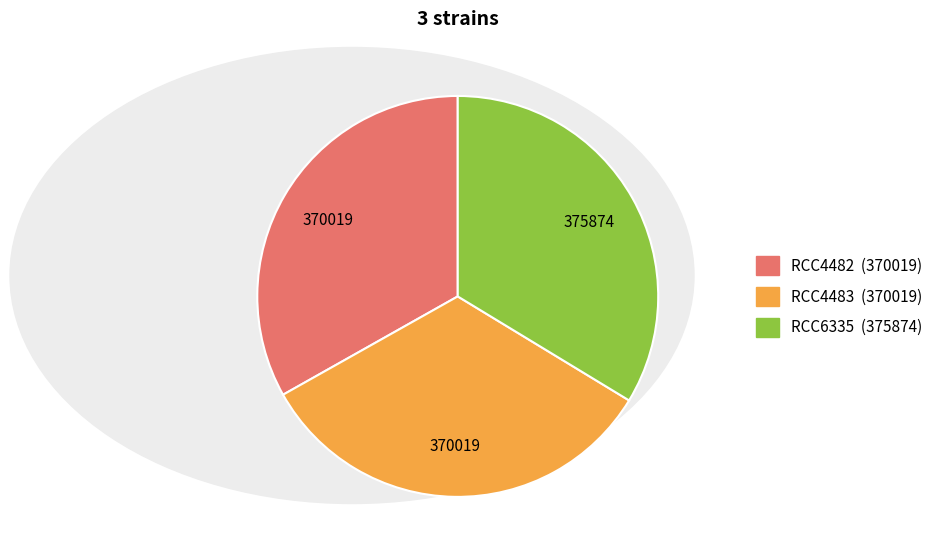

What is the ratio of the value at RCC6335 to the value at RCC4483?

1.0